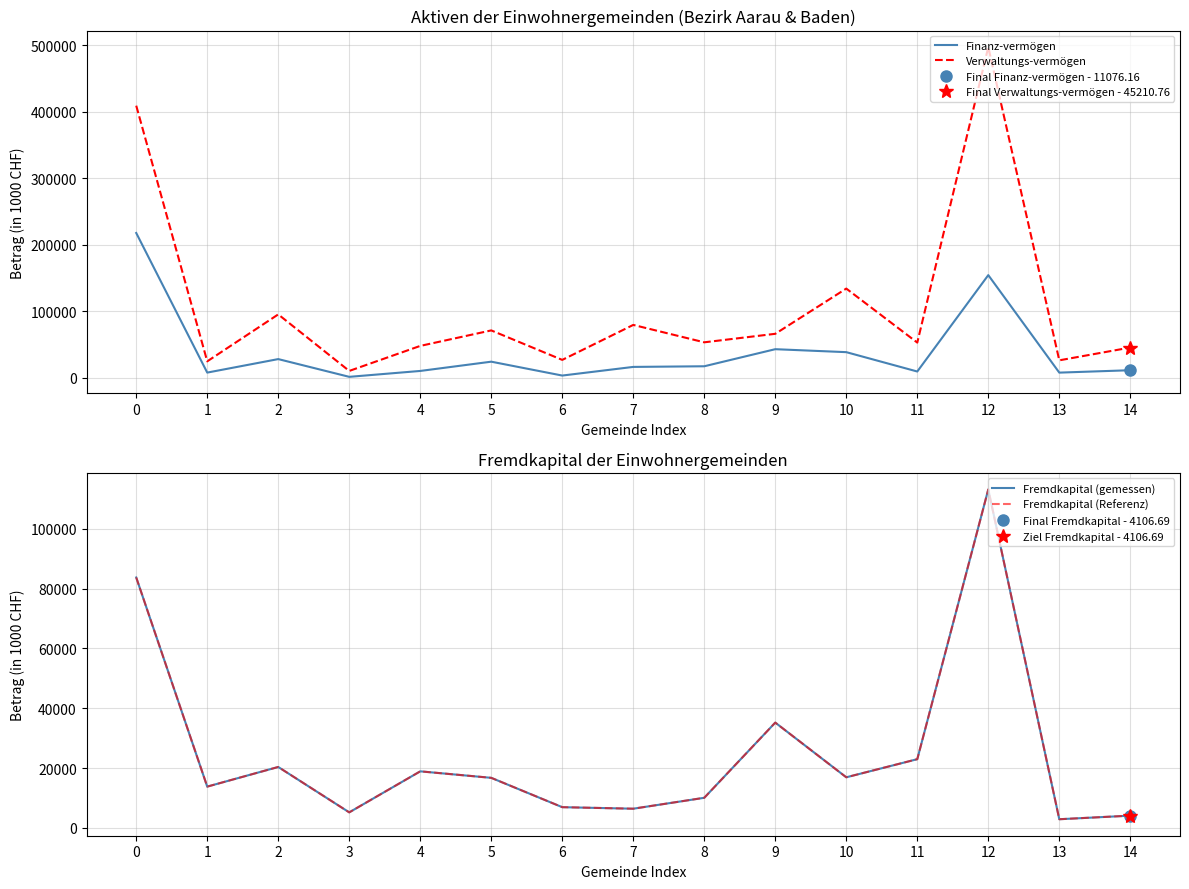

Does the chart have visible grid lines?

Yes